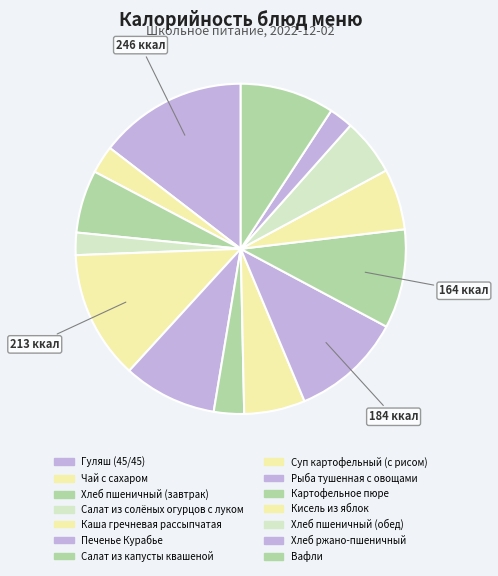

Count the number of slices in the pie.

14